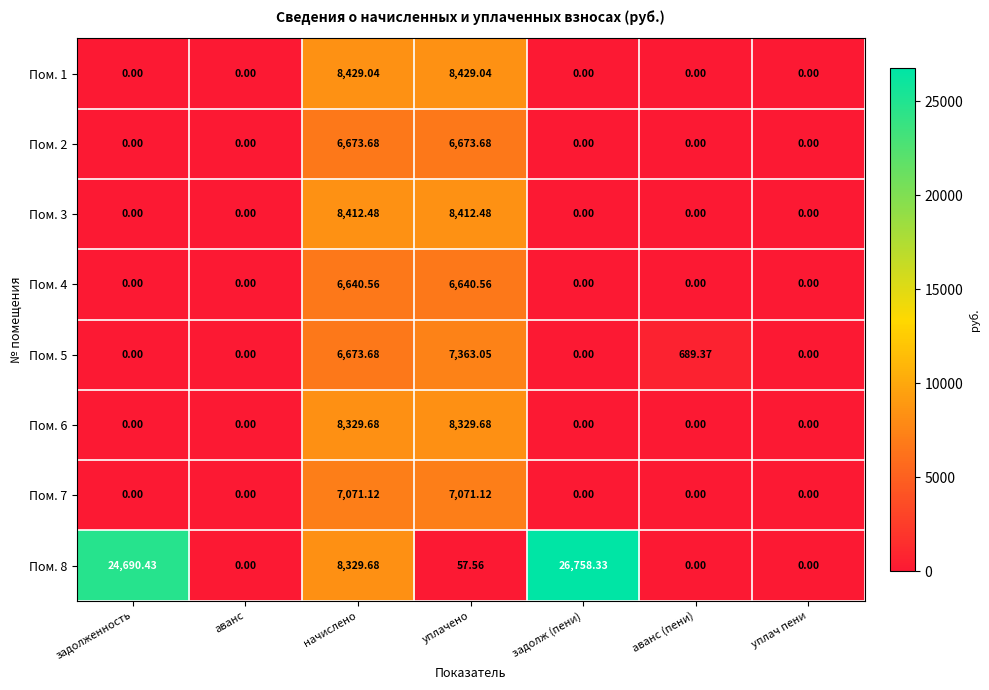

Which series has the largest total across all categories?

Пом. 8